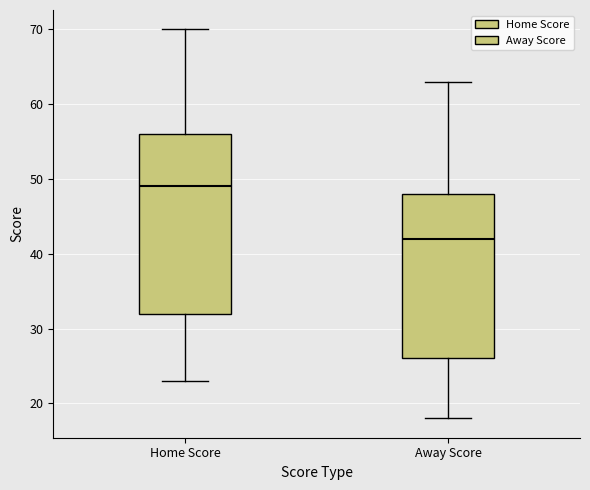

Reading left to right, transcribe this box plot: for each box, give where its median line is, the range the box spans, and where its two whiskers end, as read against the y-axis. The values are not printed on the chart, so give them approximately, as read against the axis.

Home Score: median 49, box 32 to 56, whiskers 23 to 70
Away Score: median 42, box 26 to 48, whiskers 18 to 63